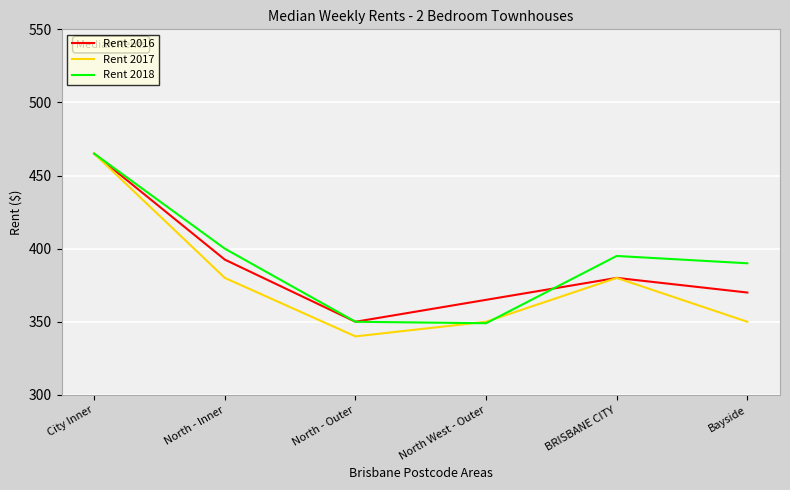

Reading left to right, transcribe all the data shown in this chart.

Rent 2016: City Inner=465.0	North - Inner=392.5	North - Outer=350.0	North West - Outer=365.0	BRISBANE CITY=380.0	Bayside=370.0
Rent 2017: City Inner=465.0	North - Inner=380.0	North - Outer=340.0	North West - Outer=350.0	BRISBANE CITY=380.0	Bayside=350.0
Rent 2018: City Inner=465.0	North - Inner=400.0	North - Outer=350.0	North West - Outer=349.0	BRISBANE CITY=395.0	Bayside=390.0